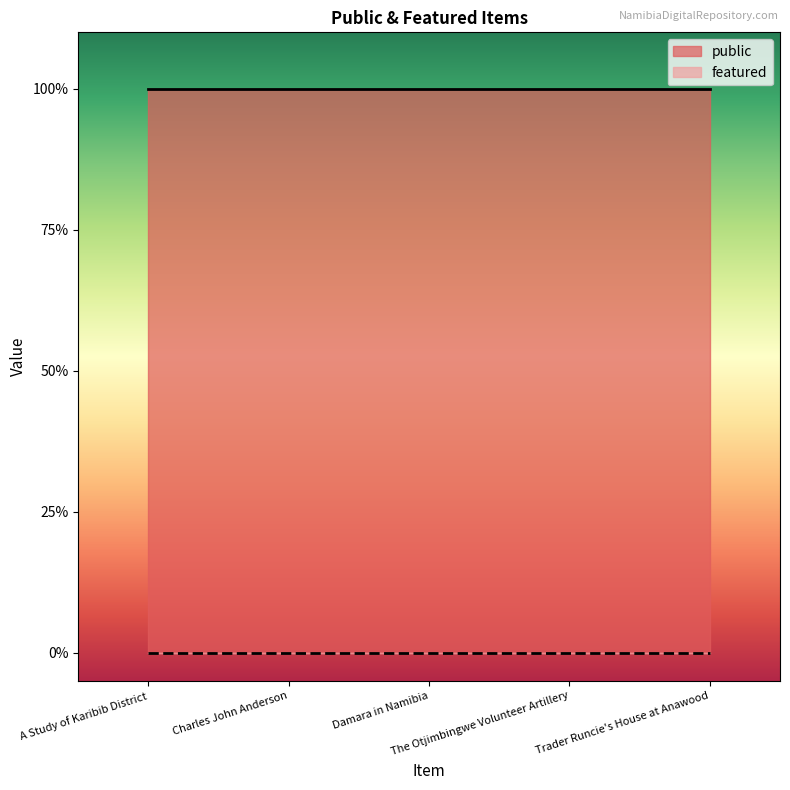

At how many categories does at least one series exceed 0?

5